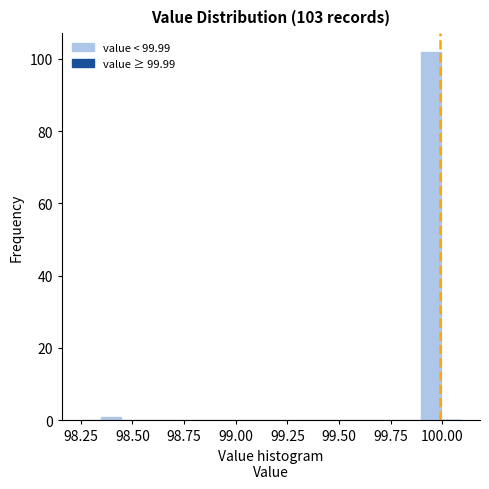

Around what value on the x-axis is the tallest bar? Give the approximate position of its centre, as read against the axis.

99.95